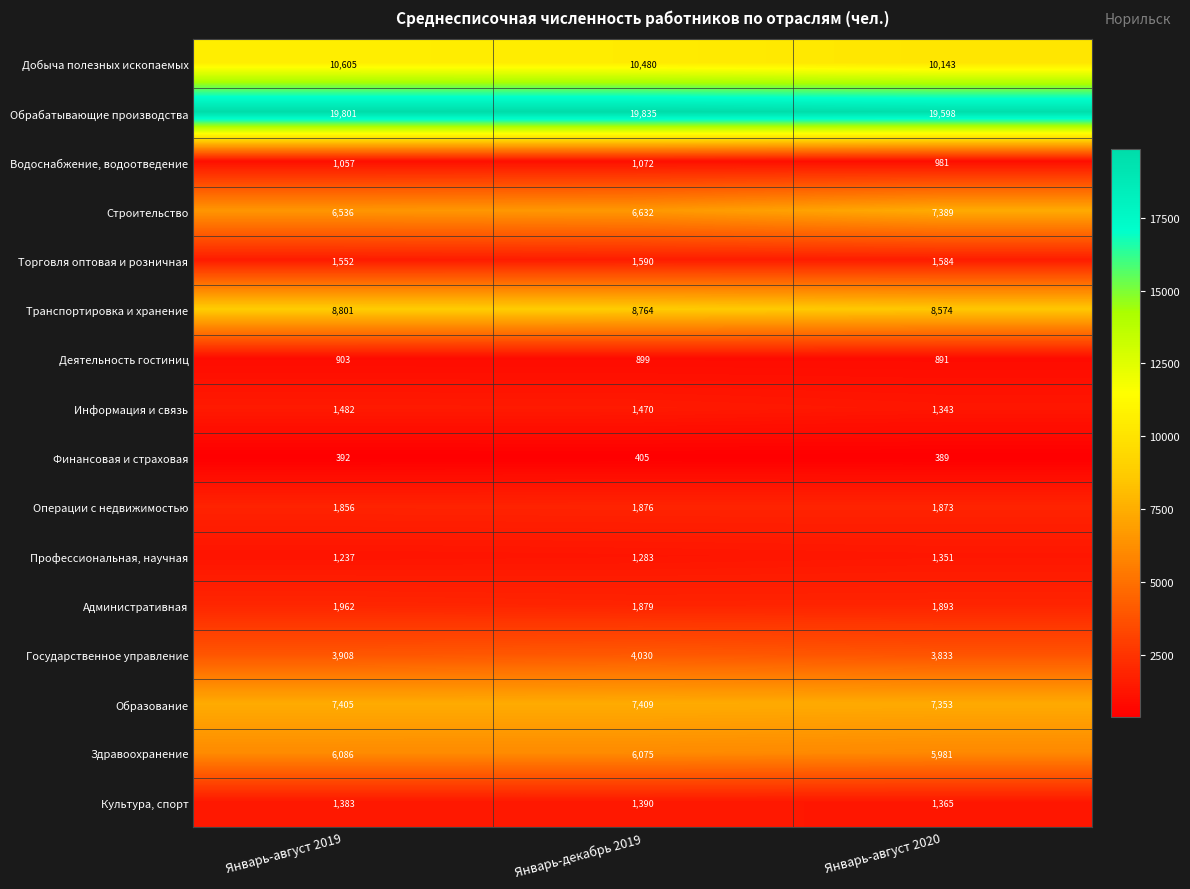

What is the sum of the Финансовая и страховая values at Январь-декабрь 2019 and Январь-август 2019?

797